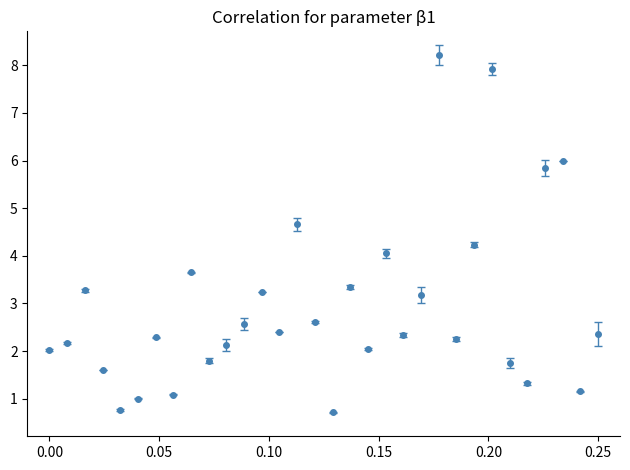

What is the minimum value shown in the chart?

0.7